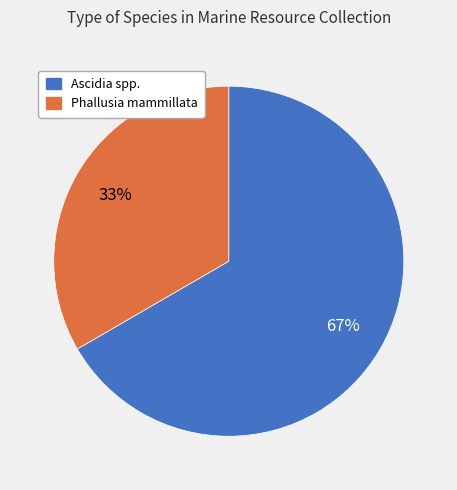

What is the largest slice in the pie chart?

Ascidia spp.